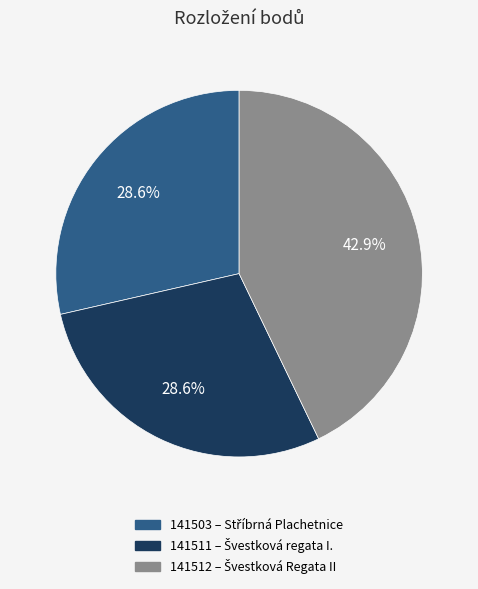

Count the number of slices in the pie.

3